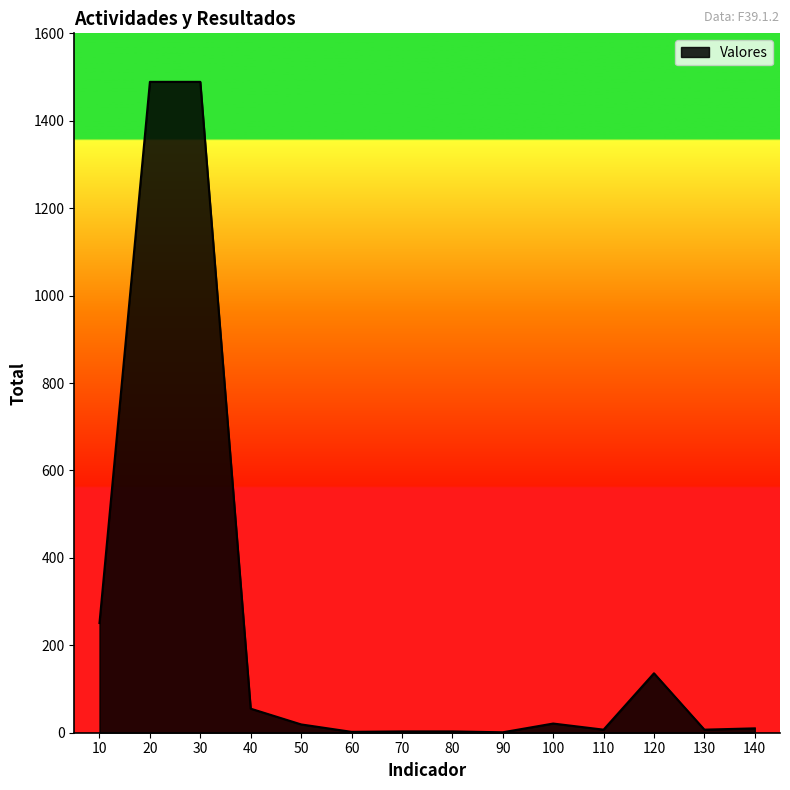

What is the maximum value shown in the chart?

1489